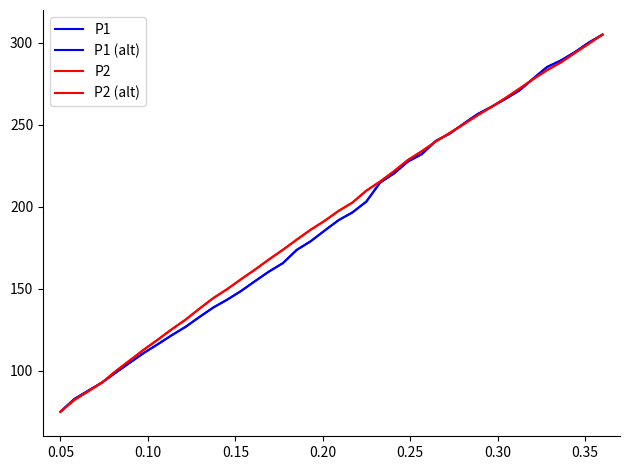

How many times do P1 (alt) and P2 cross each other?

6